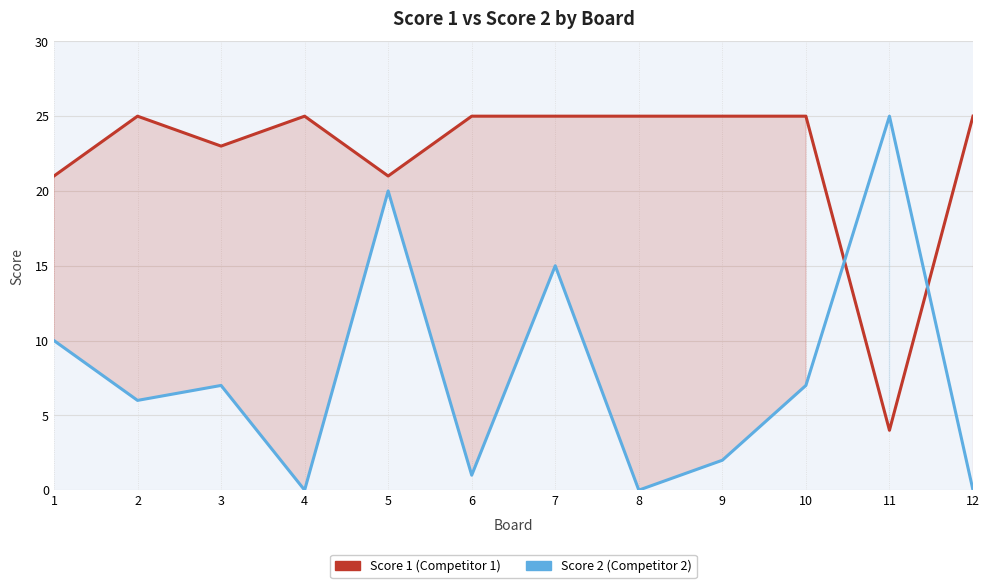

True or false: Score 2 and Score 1 cross at least once.

True